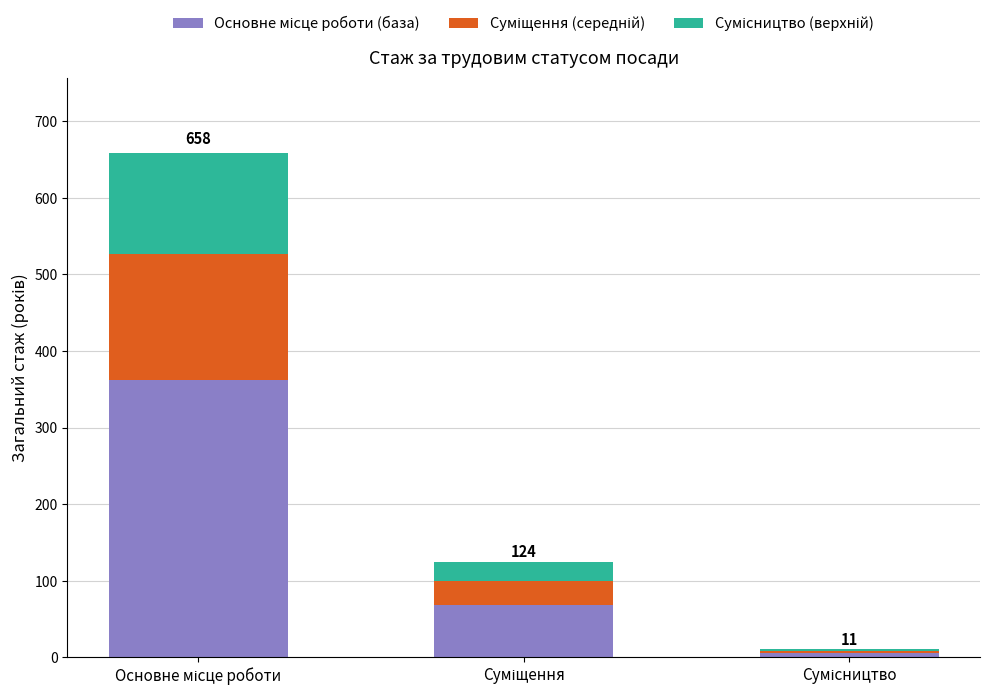

Are the bars grouped side by side (vs. stacked)?

No